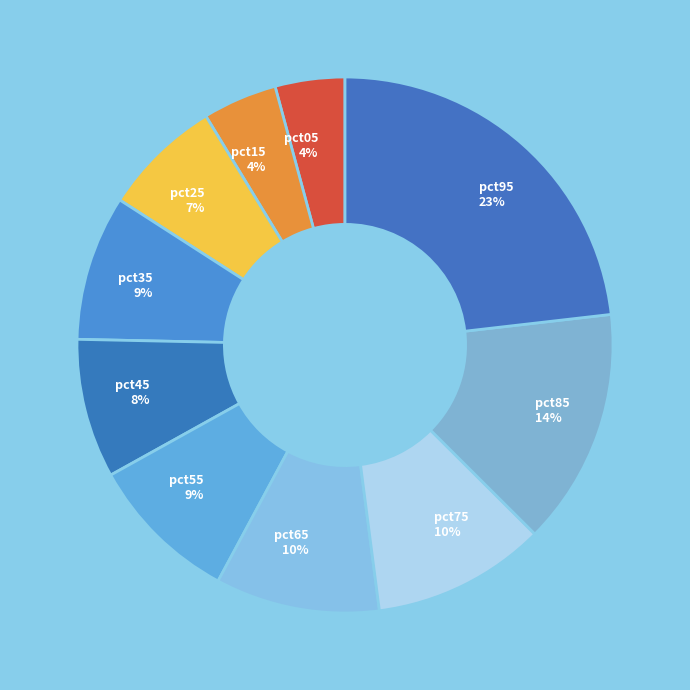

Does any single category account for the majority?

No